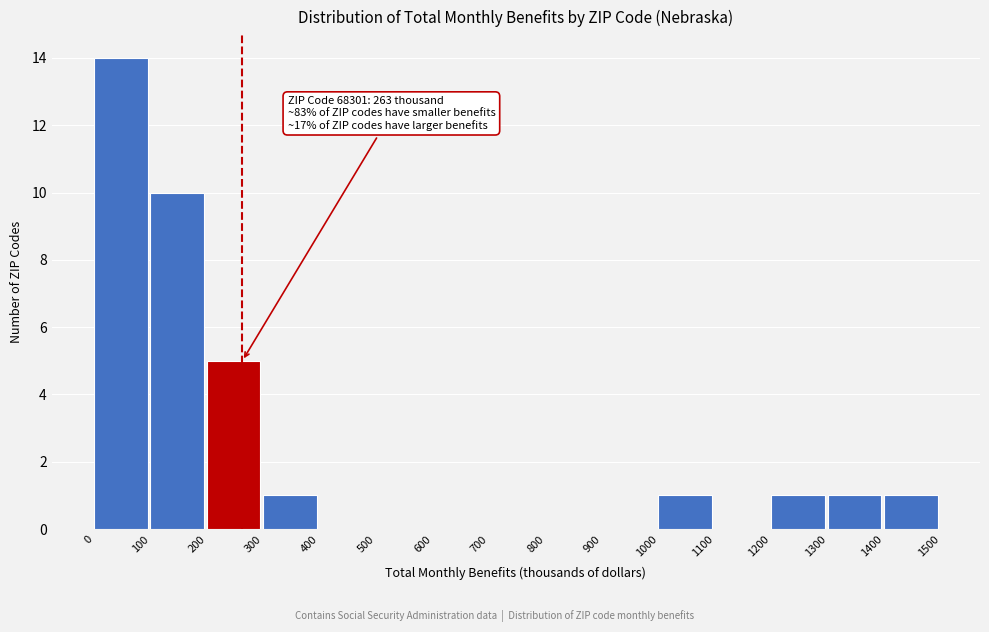

Over which range of the x-axis is the bar tallest?

0 to 100